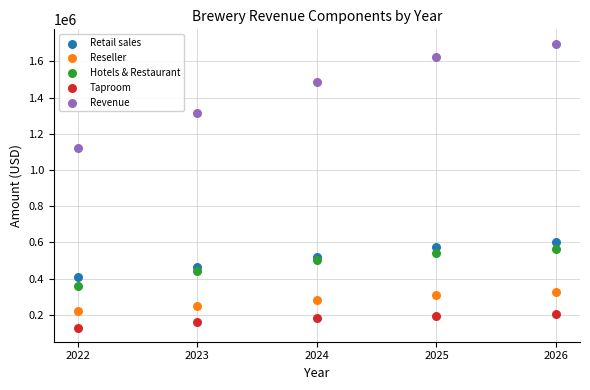

In the Revenue series, what Y value is closest to 1408909?

1483268.7